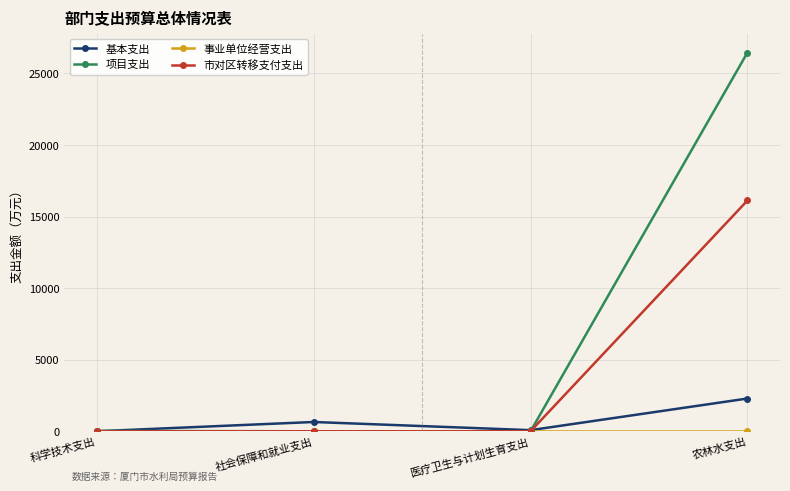

Which series ends up on top after the final intersection of 市对区转移支付支出 and 基本支出?

市对区转移支付支出